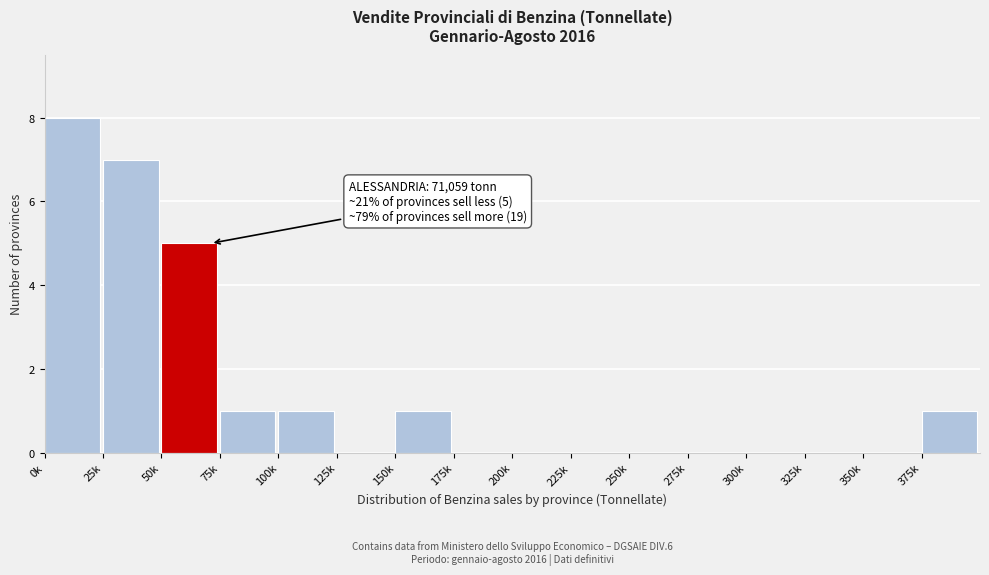

Reading left to right, extract all data points from this chart.

0k=8	25k=7	50k=5	75k=1	100k=1	125k=0	150k=1	175k=0	200k=0	225k=0	250k=0	275k=0	300k=0	325k=0	350k=0	375k=1